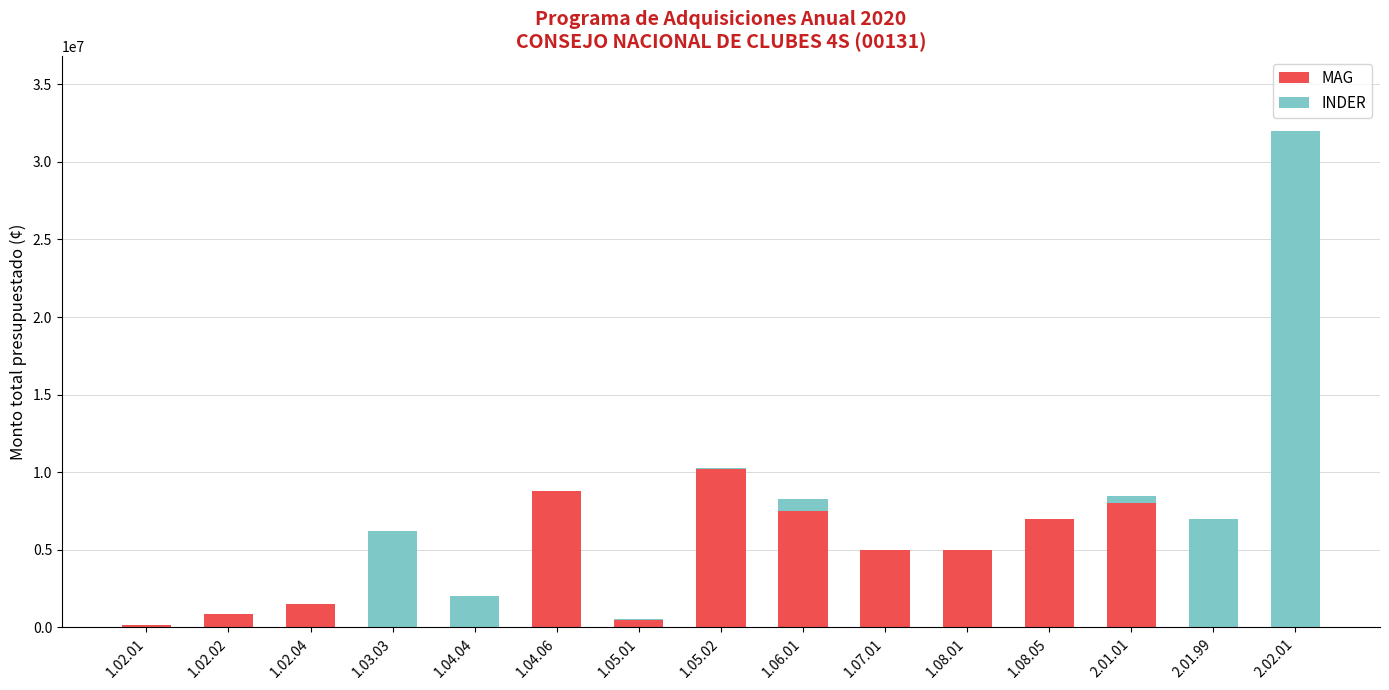

At which label does MAG reach its peak?

1.05.02